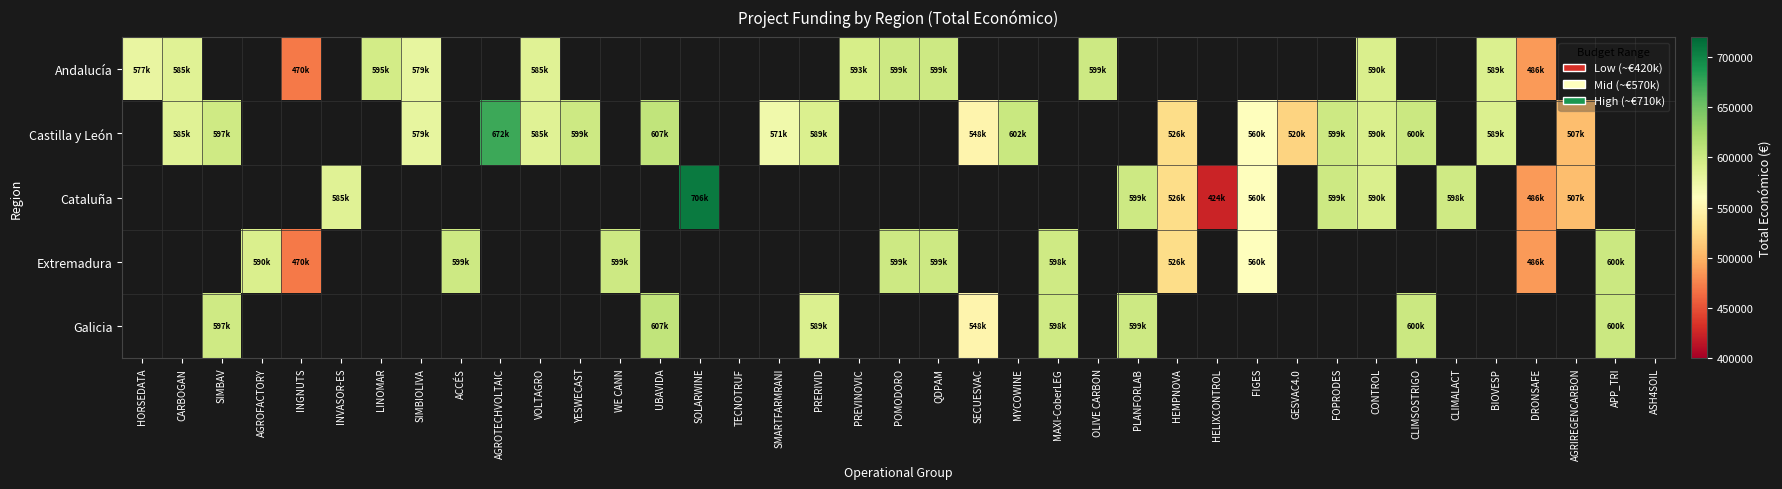

Is the value of Andalucía at OLIVE CARBON greater than the value of Galicia at YESWECAST?

No